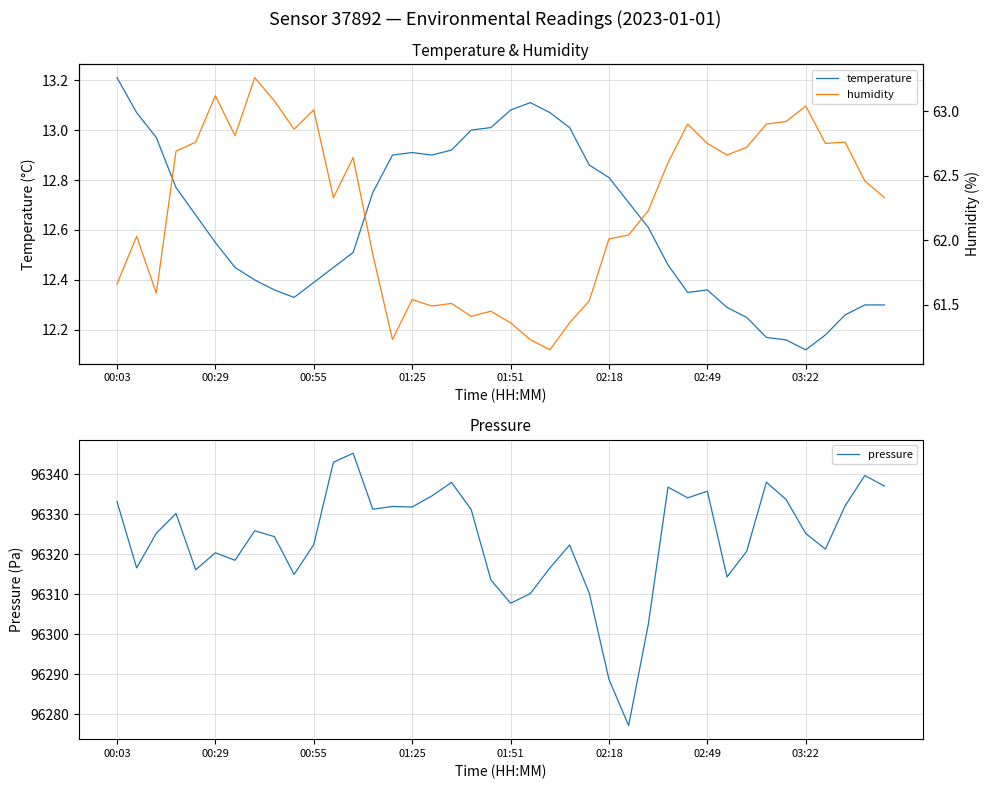

How many data points in humidity are above 62?

26